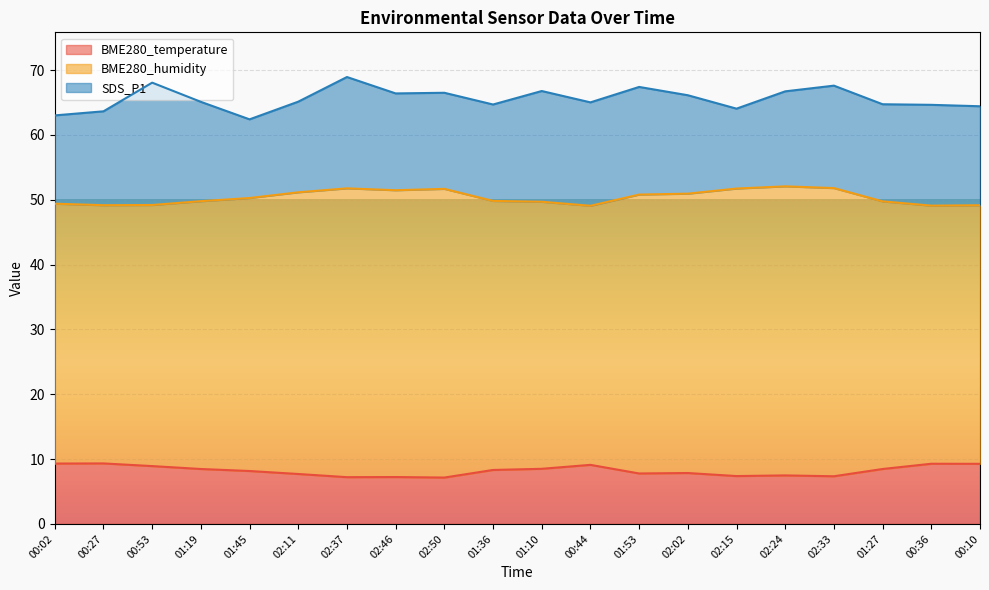

Which category has the highest value in the BME280_humidity series?

02:24